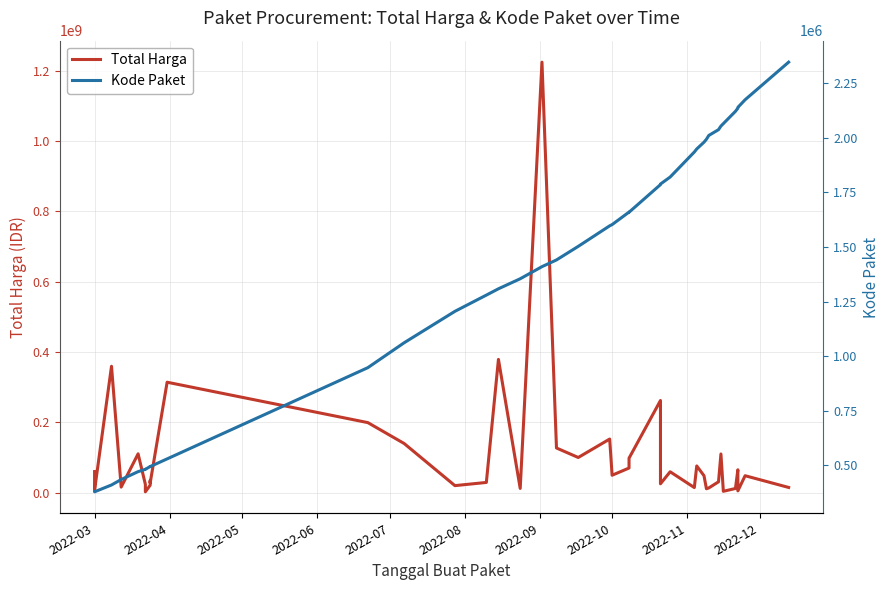

True or false: Kode Paket and Total Harga intersect in this chart.

False